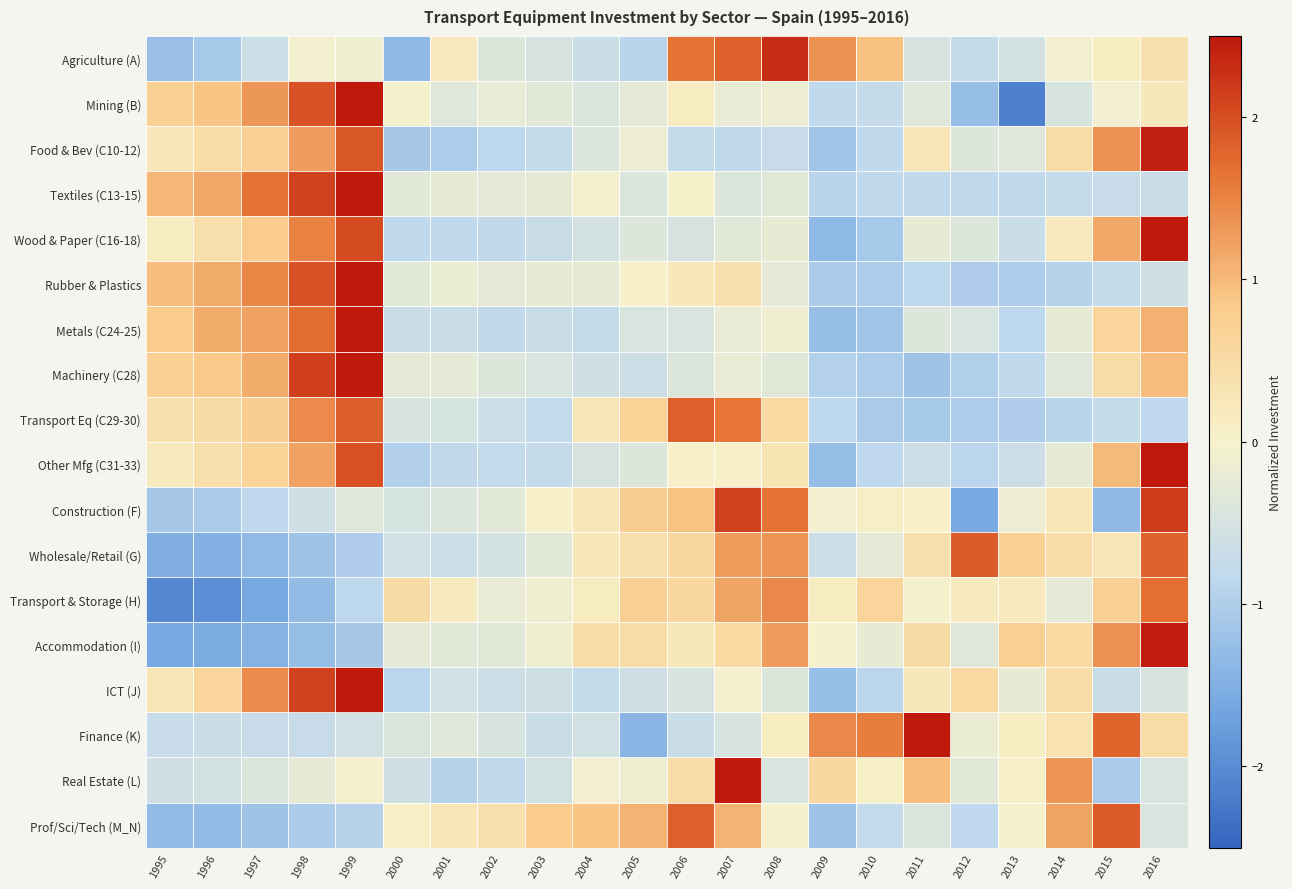

Between 2011 and 1996, which is larger?

2011